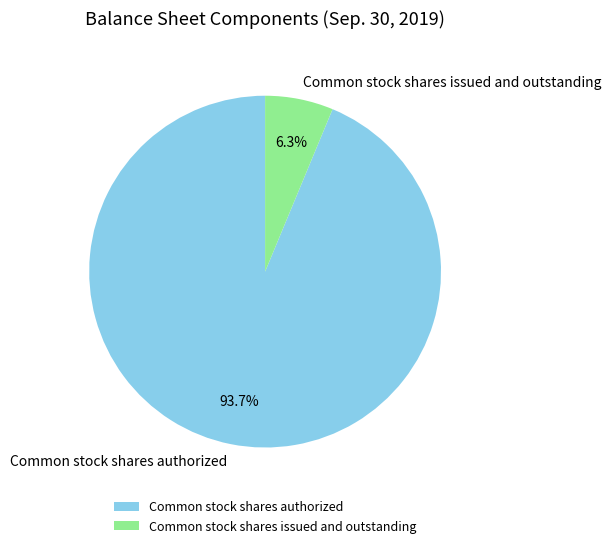

To the nearest percent, what is the difference between the Common stock shares issued and outstanding and Common stock shares authorized slice percentages?

87%